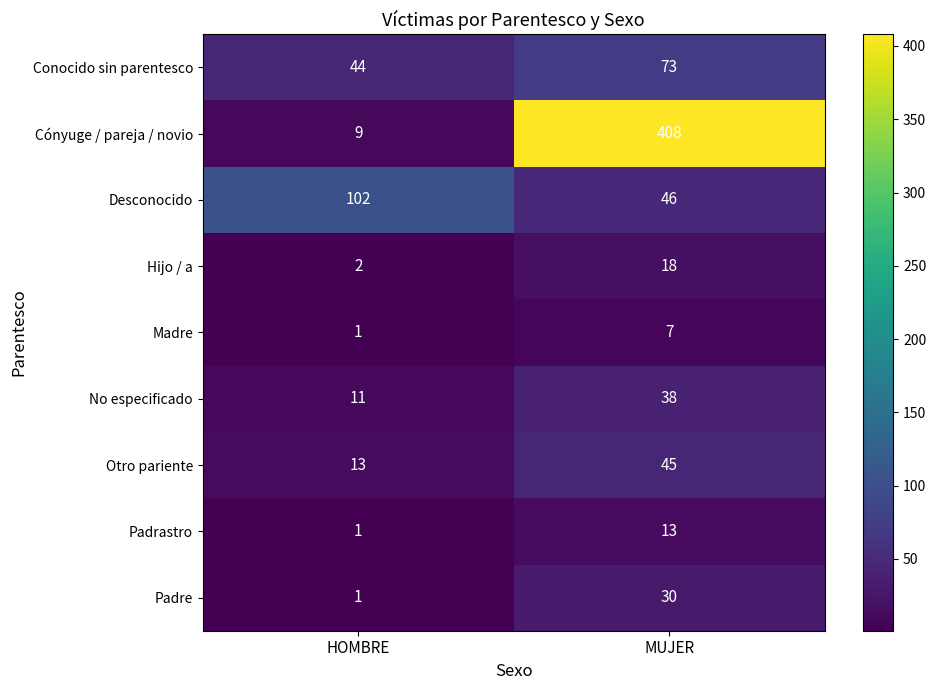

At MUJER, list the series in order from smallest to largest.

Madre, Padrastro, Hijo / a, Padre, No especificado, Otro pariente, Desconocido, Conocido sin parentesco, Cónyuge / pareja / novio